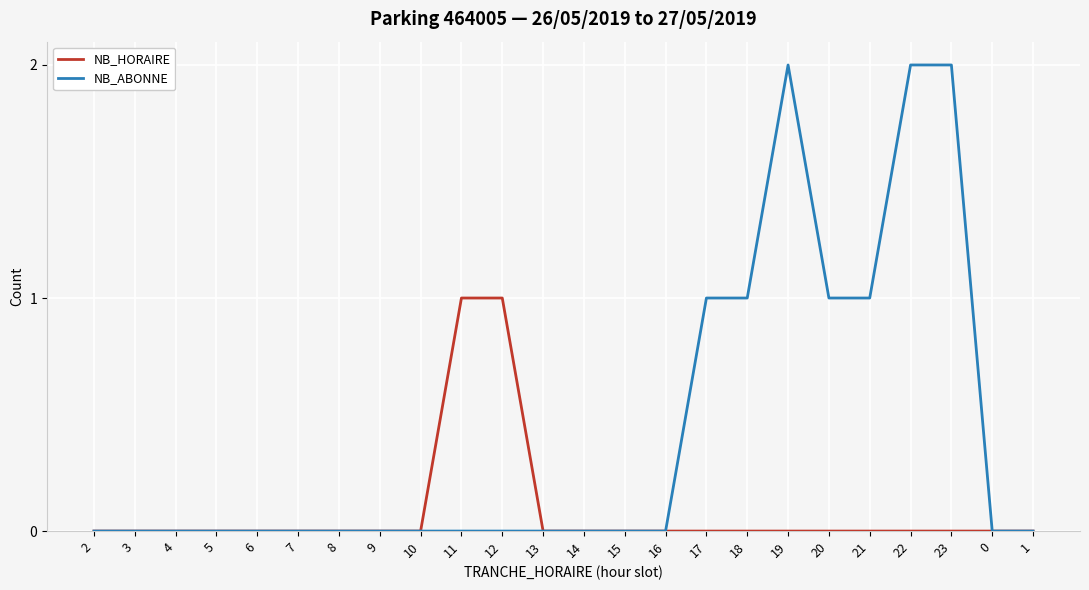

Does the chart display data point markers on the line(s)?

No